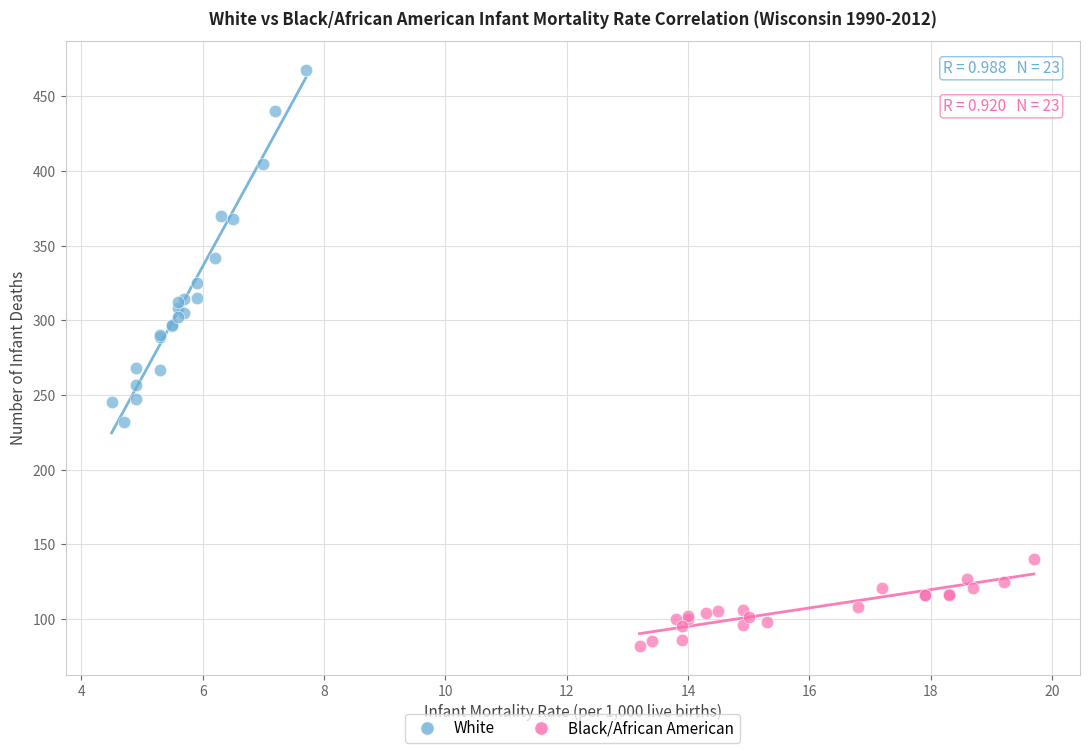

Which series reaches the minimum Y coordinate?

Black/African American